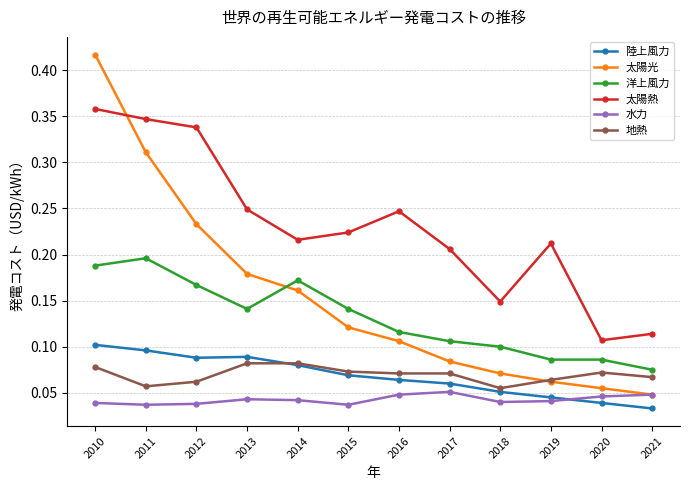

True or false: 陸上風力 and 太陽熱 cross at least once.

False